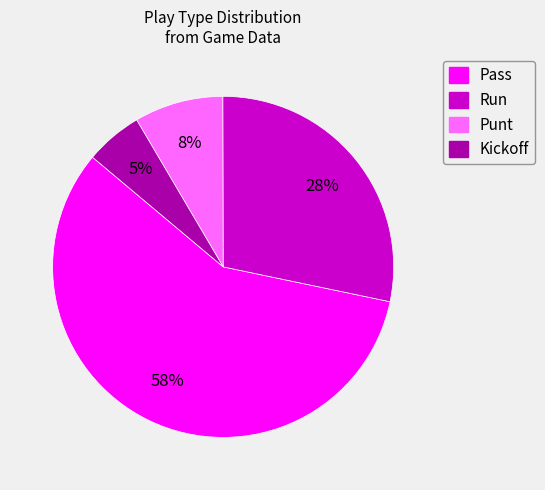

The Run slice represents 17% of the pie. True or false?

False